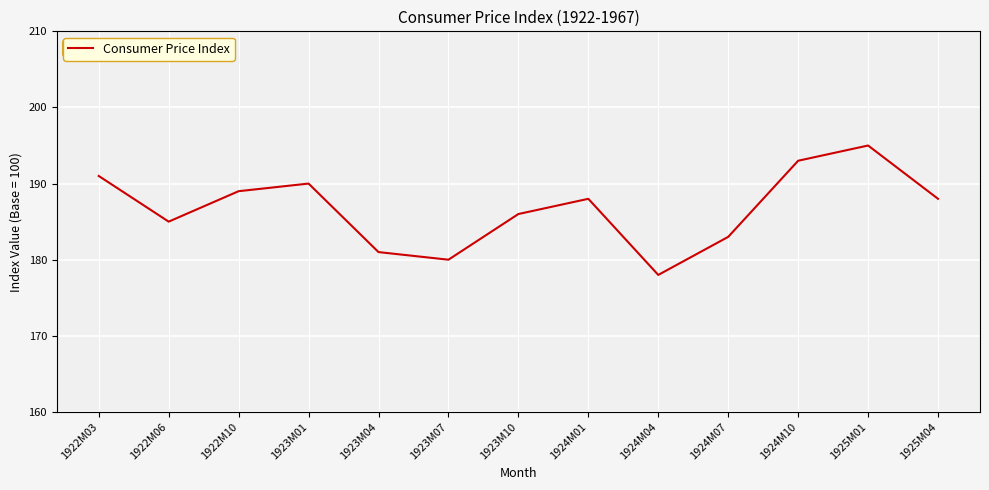

What is the sum of the values at 1923M07 and 1925M01?

375